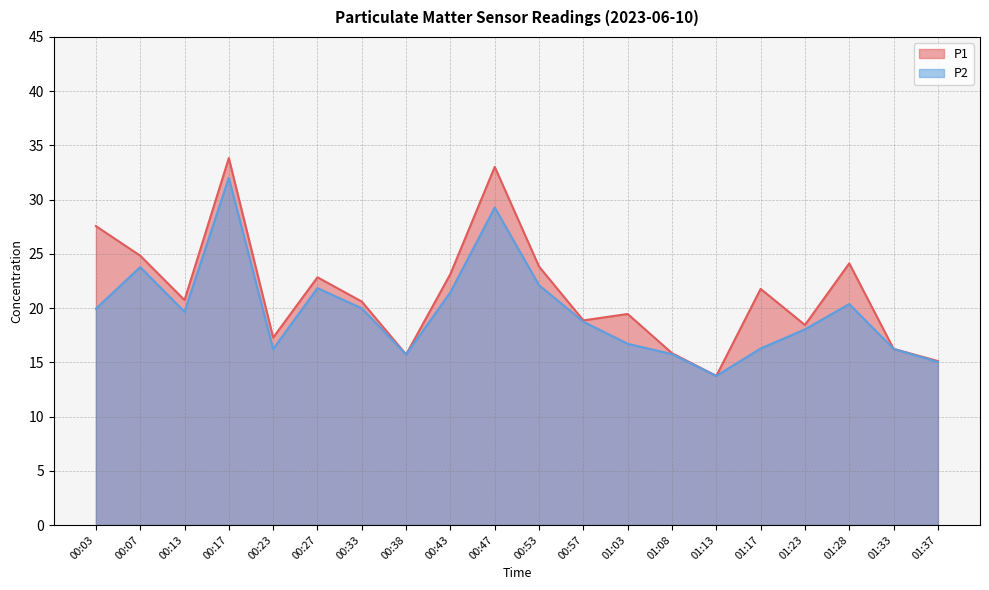

What is the spread (max minus min) of values at 01:08?

0.1